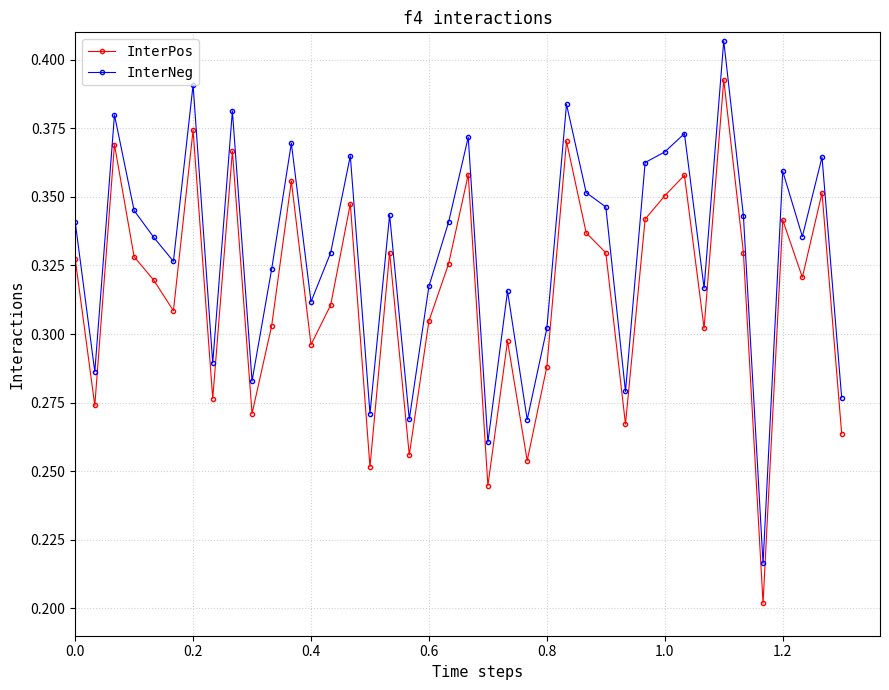

Count the InterPos values in the range 0 to 1.

40